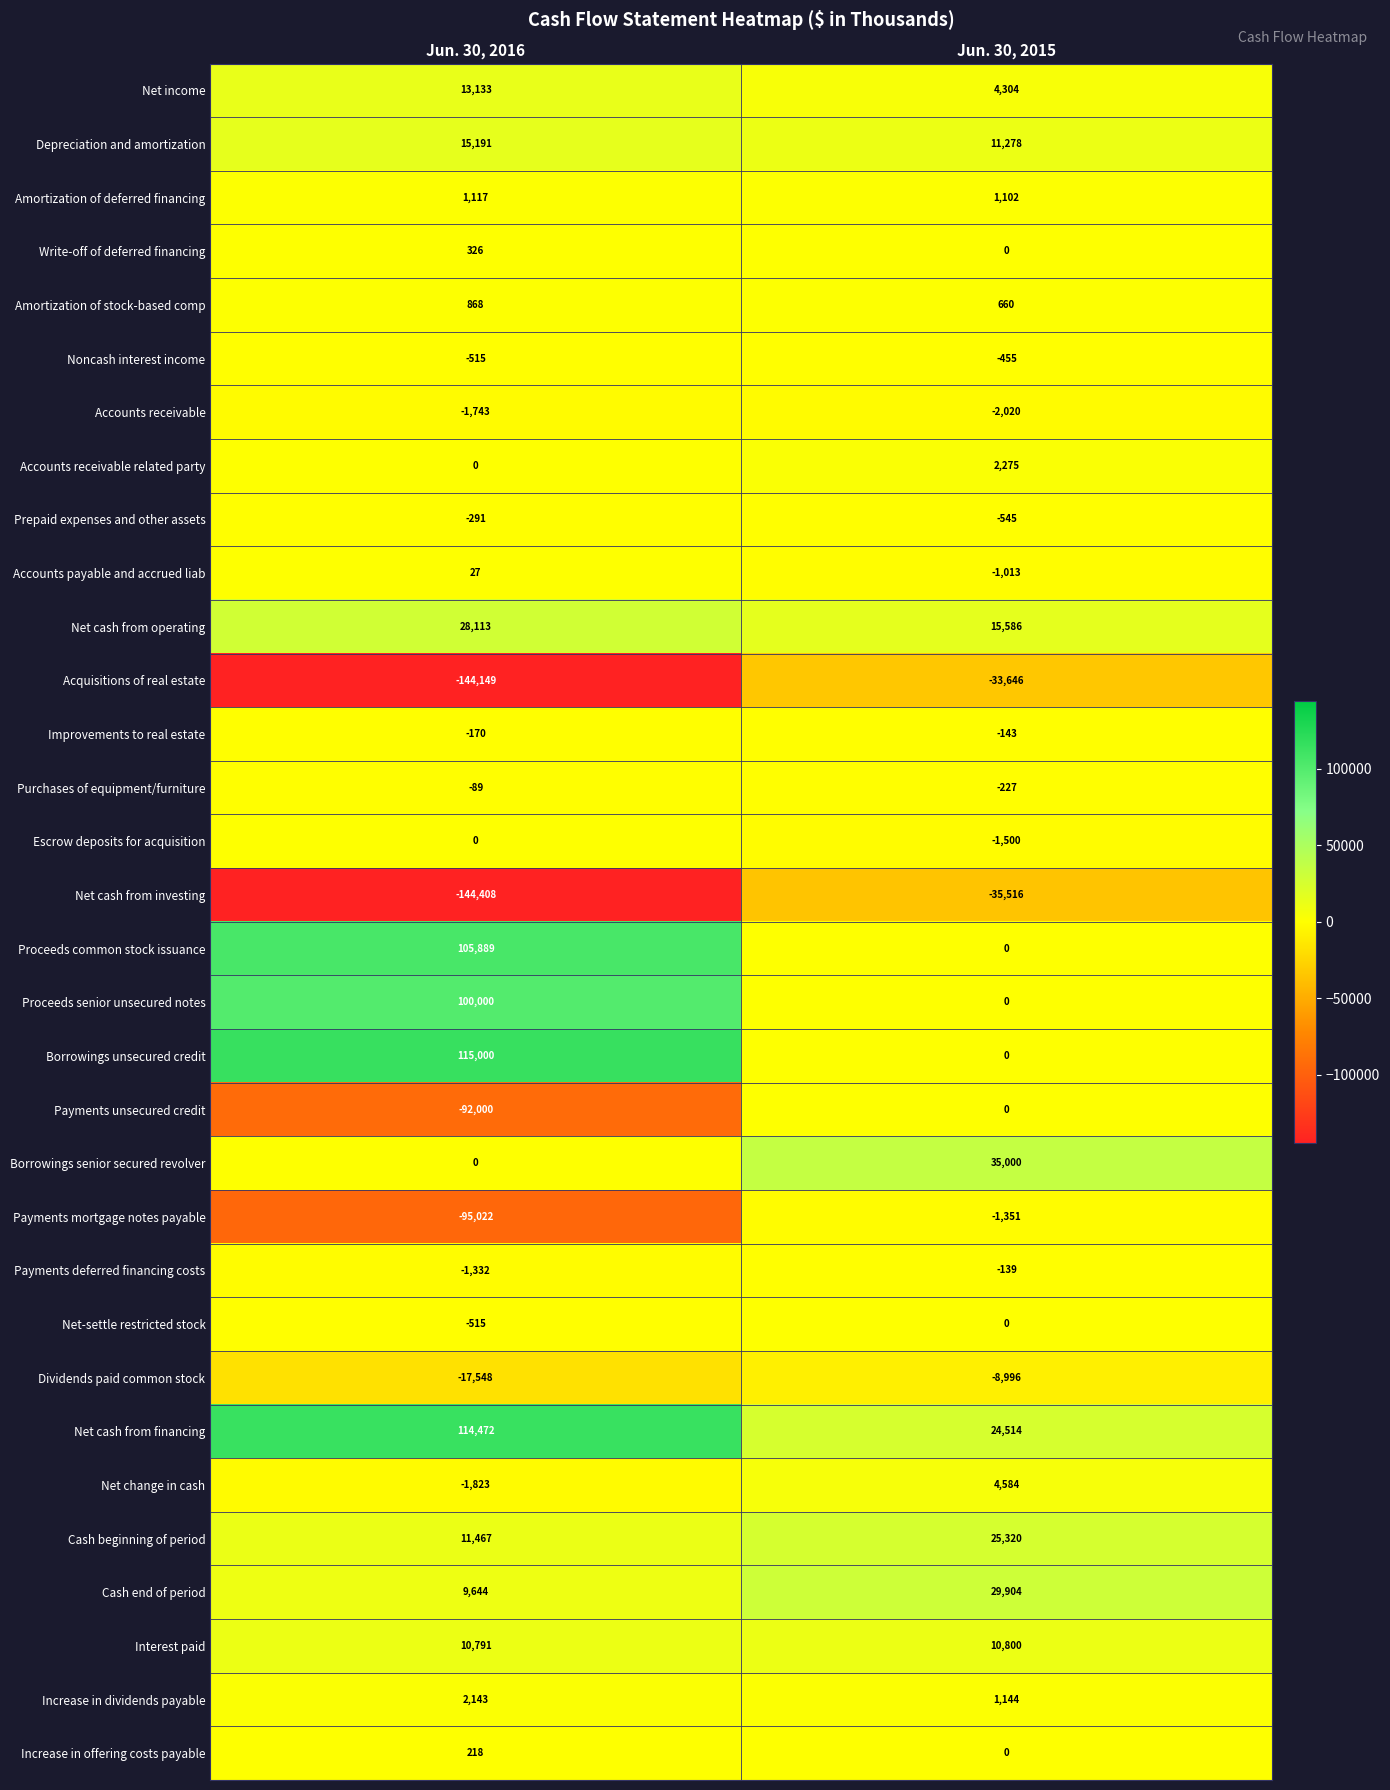

How many data points does each series have?

2